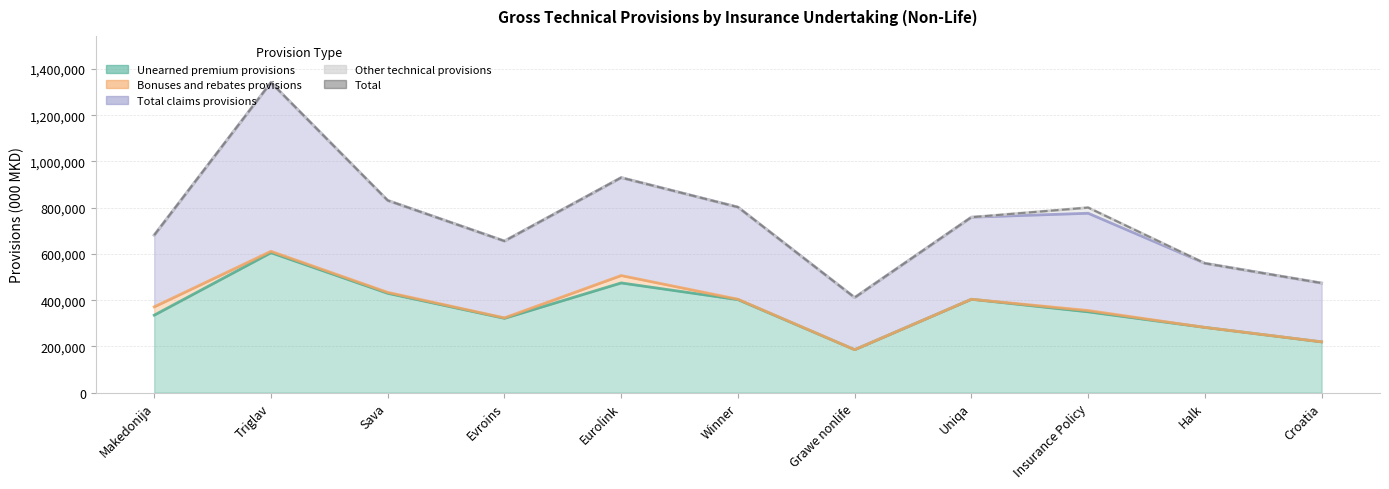

The Other technical provisions series shows 0 at Makedonija. True or false?

True